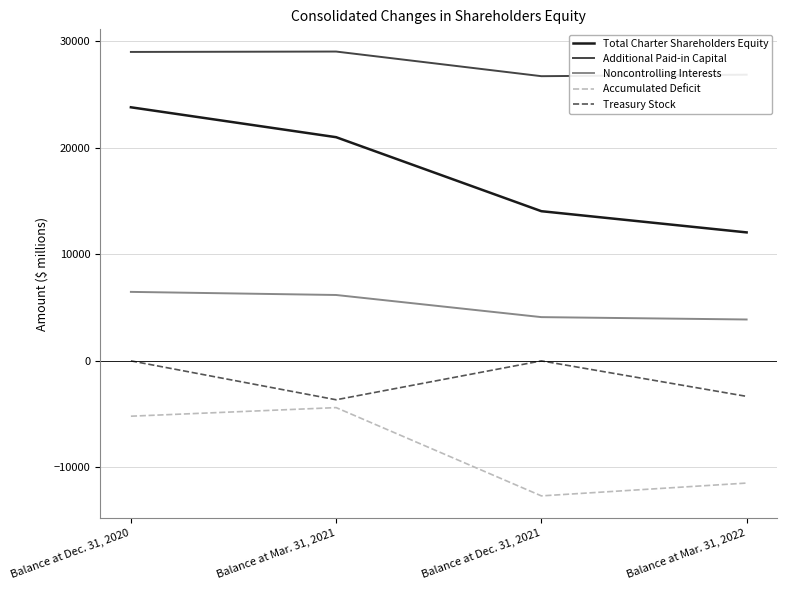

What is the difference between the maximum and minimum values in the Accumulated Deficit series?

8287